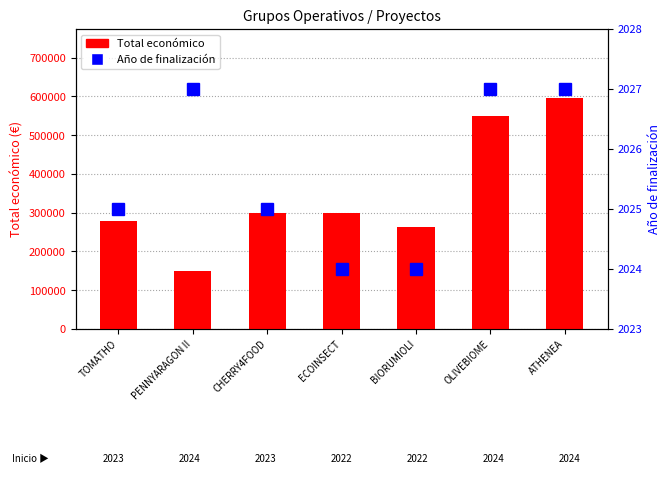

What is the lowest value of the Total económico series?

150000